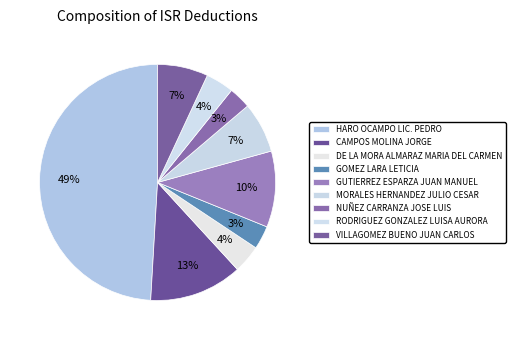

How many segments does this pie chart have?

9